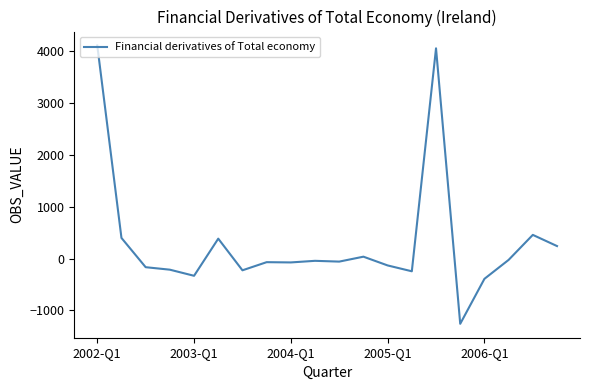

How many lines are shown in the chart?

1